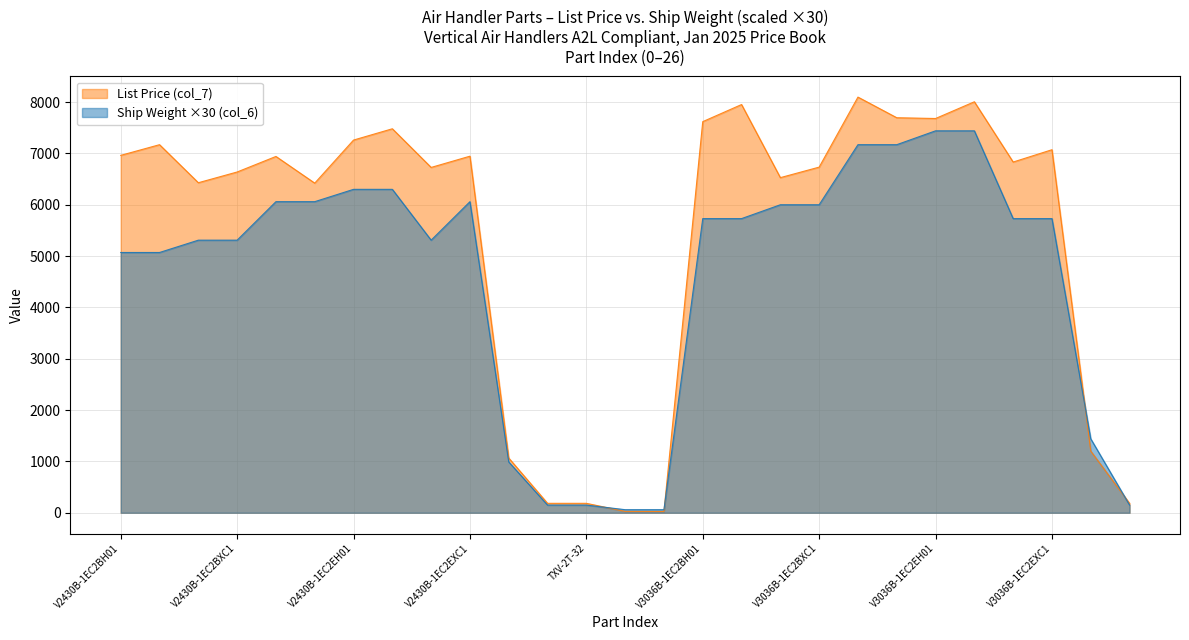

Which series ends up on top after the final intersection of Ship Weight (col_6) and List Price (col_7)?

List Price (col_7)